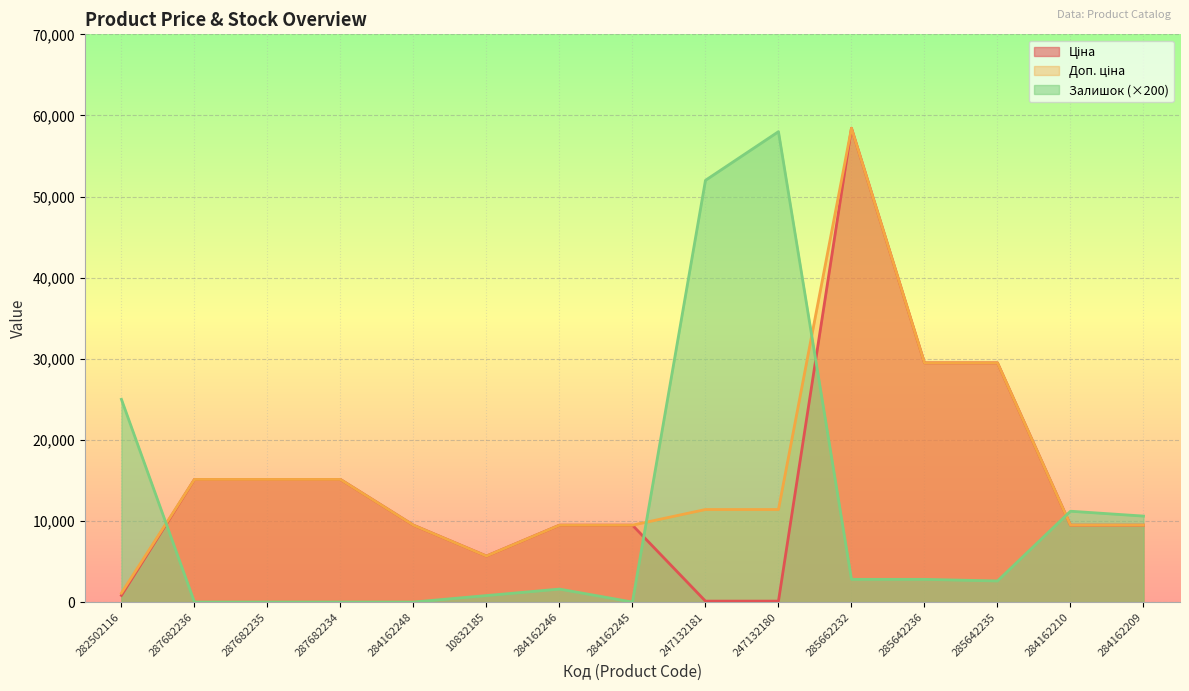

What is the label of the 3rd point from the right?

285642235